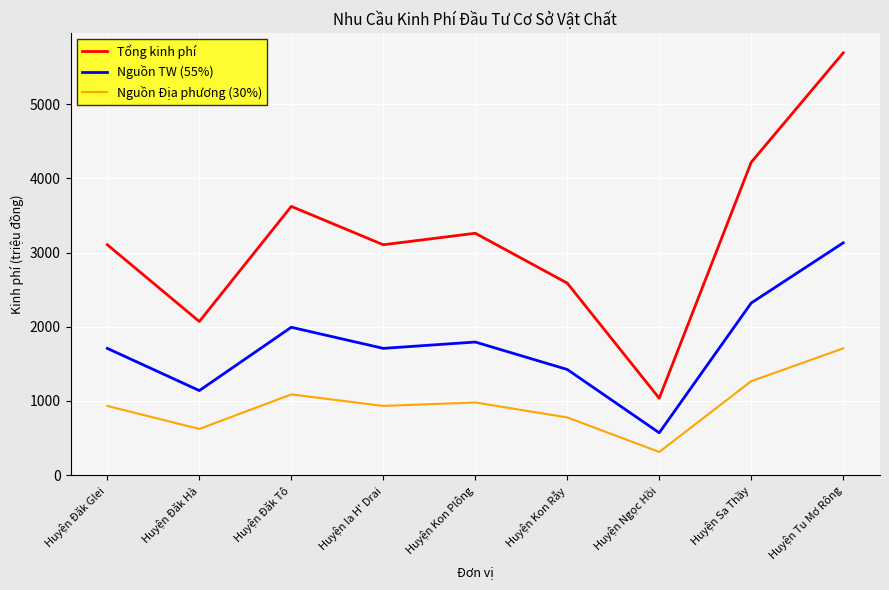

List the series in order of their overall mean, highest first.

Tổng kinh phí, Nguồn TW (55%), Nguồn Địa phương (30%)